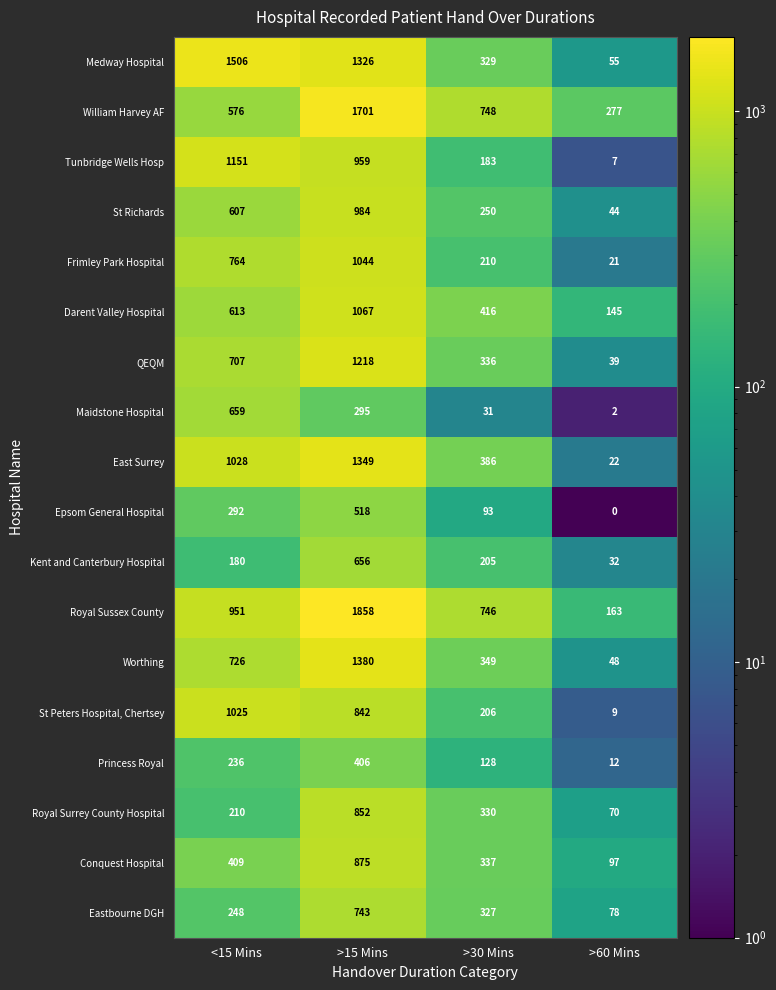

The Worthing series shows 500 at >30 Mins. True or false?

False